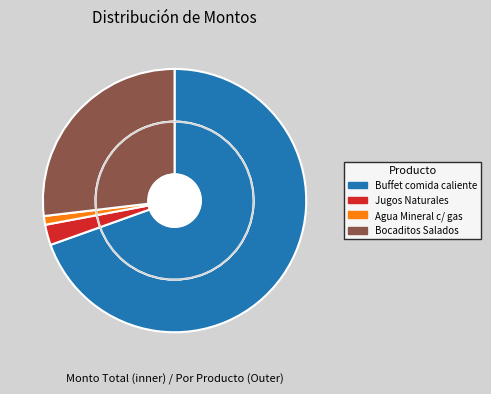

The Jugos Naturales slice represents 3% of the pie. True or false?

True